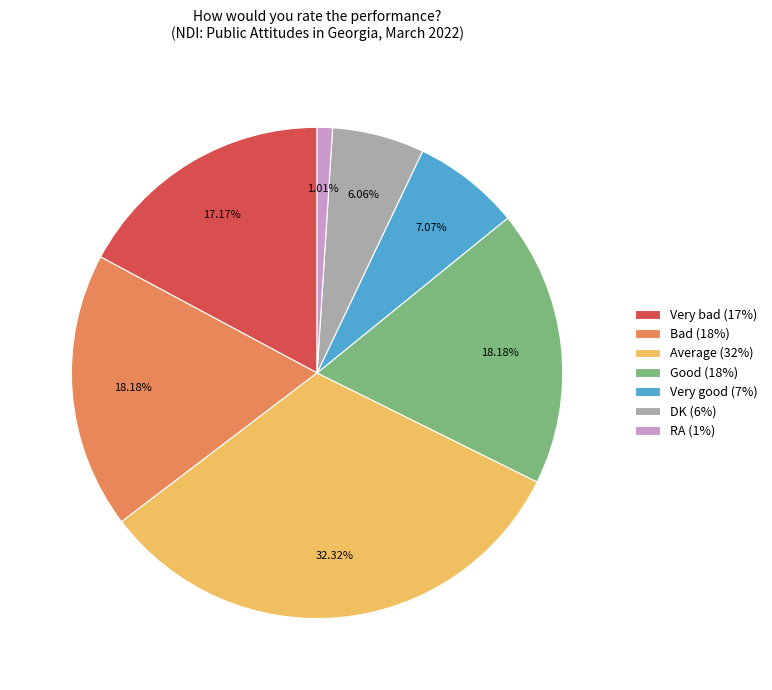

Count the number of slices in the pie.

7